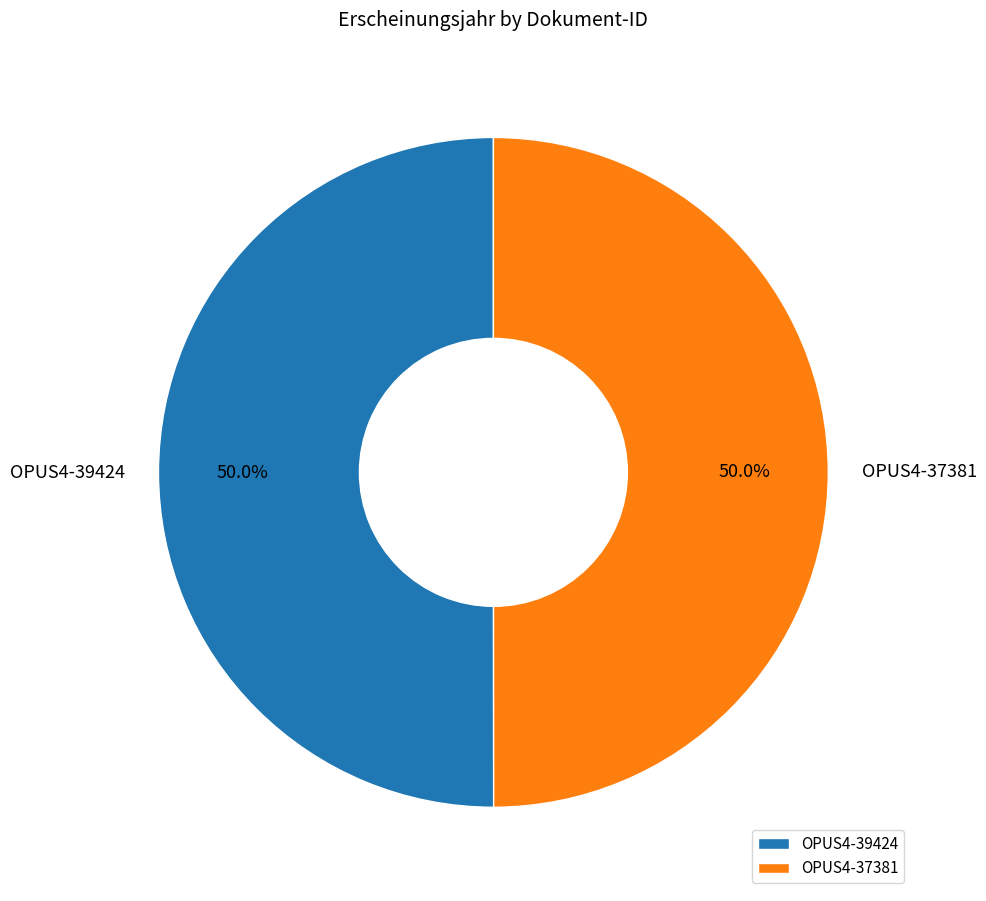

How many segments does this pie chart have?

2